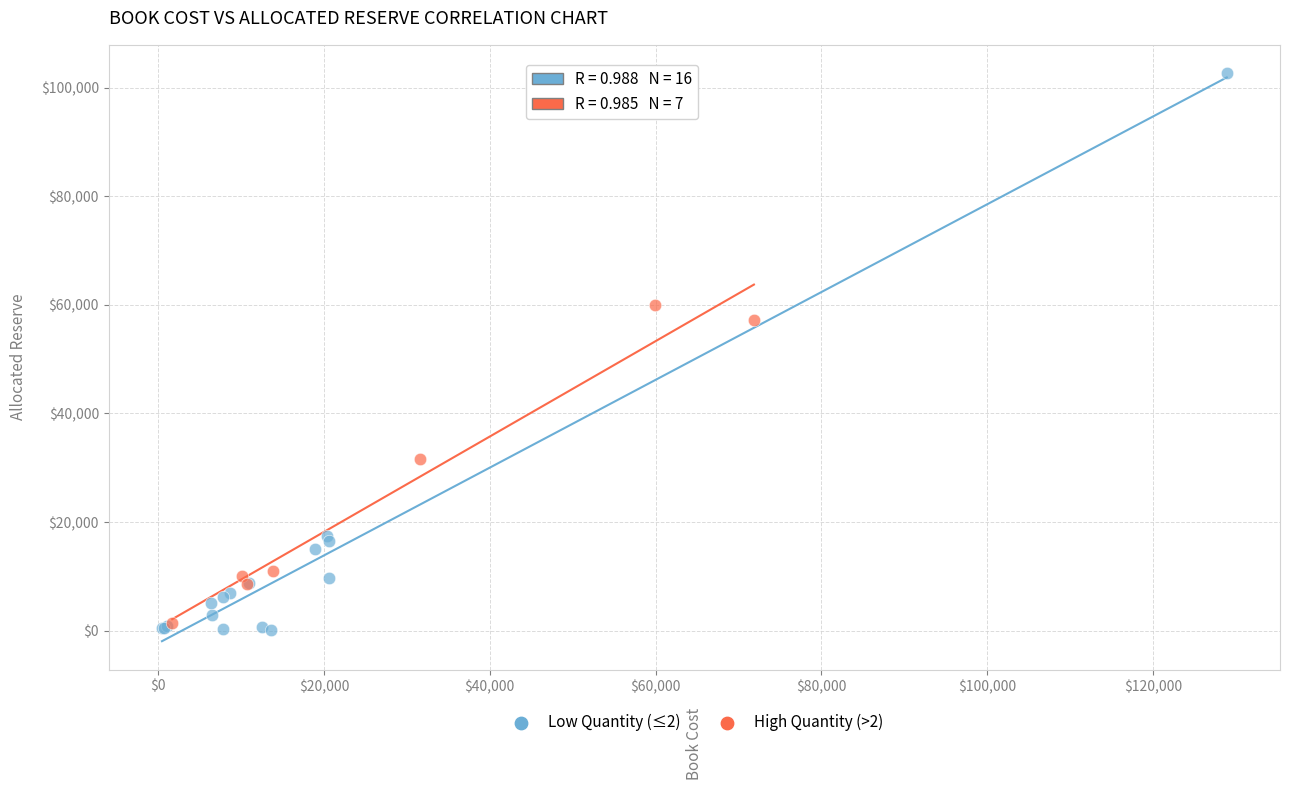

Which series has the widest spread of Y values?

Low Quantity (≤2)